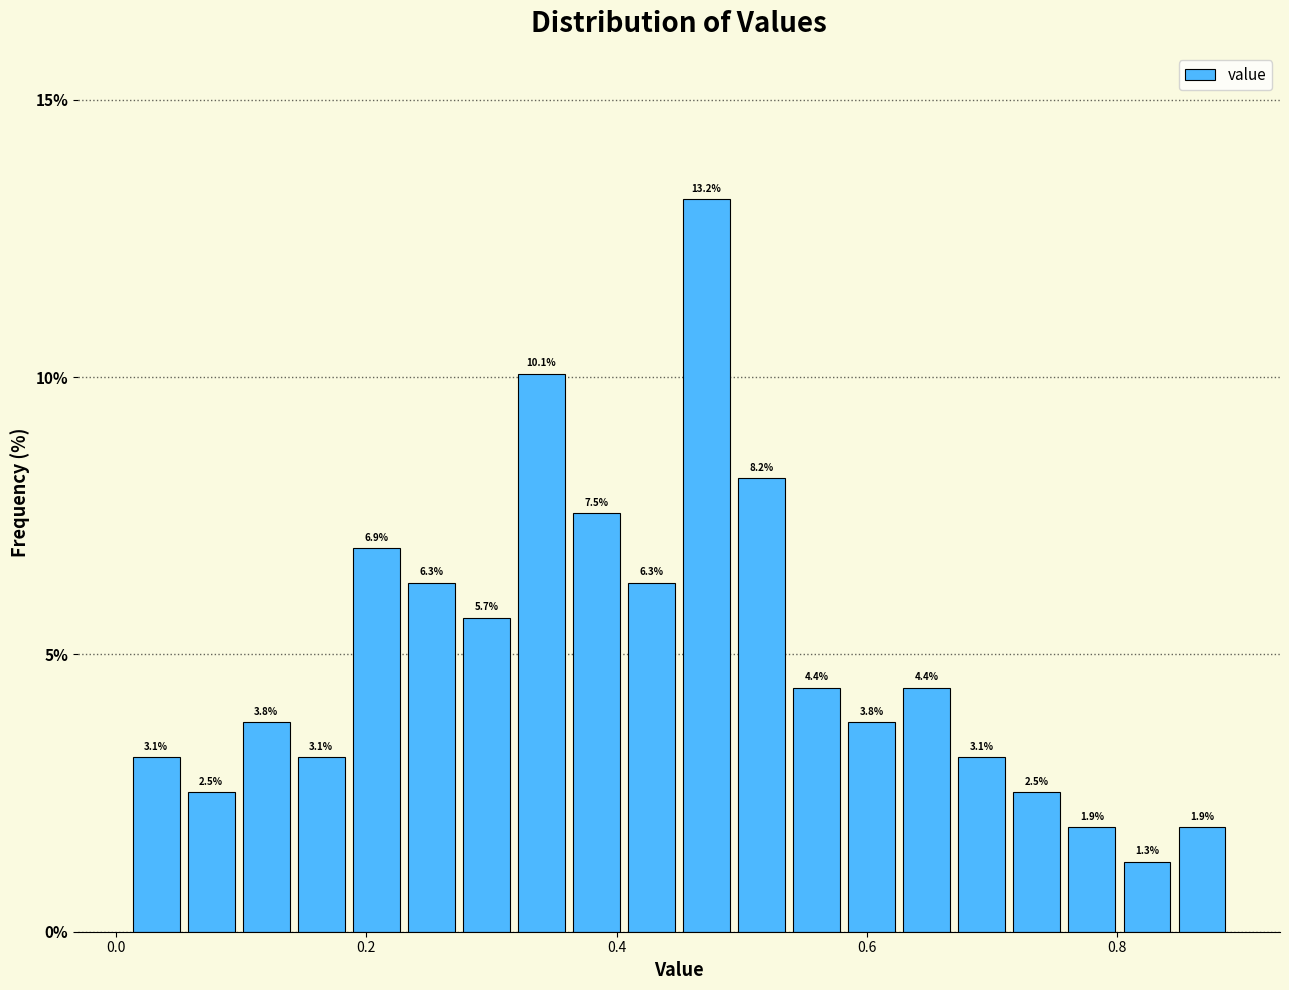

Around what value on the x-axis is the tallest bar? Give the approximate position of its centre, as read against the axis.

0.48